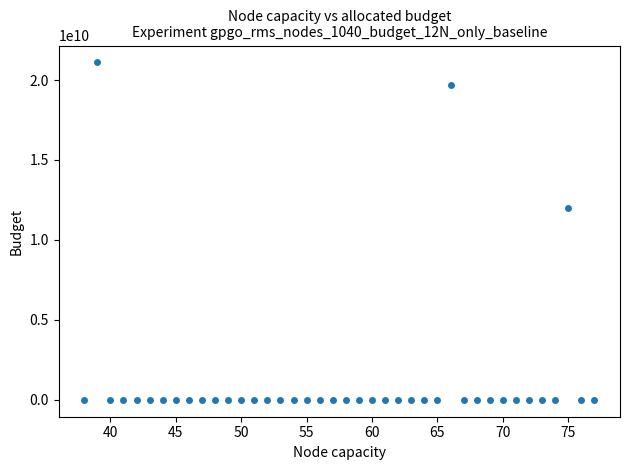

What Y value in the scatter plot is closest to 10550127034?

12000154402